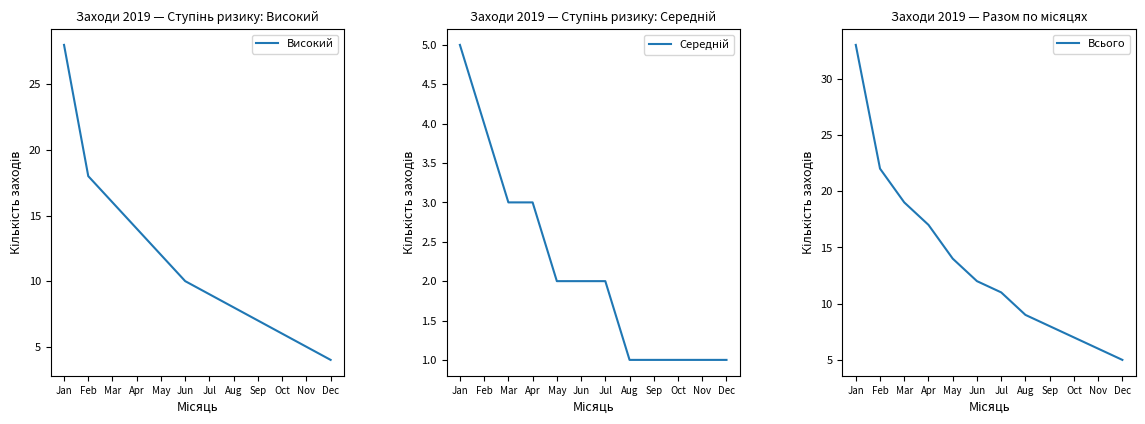

What is the difference between the second highest and minimum values in the Всього series?

17